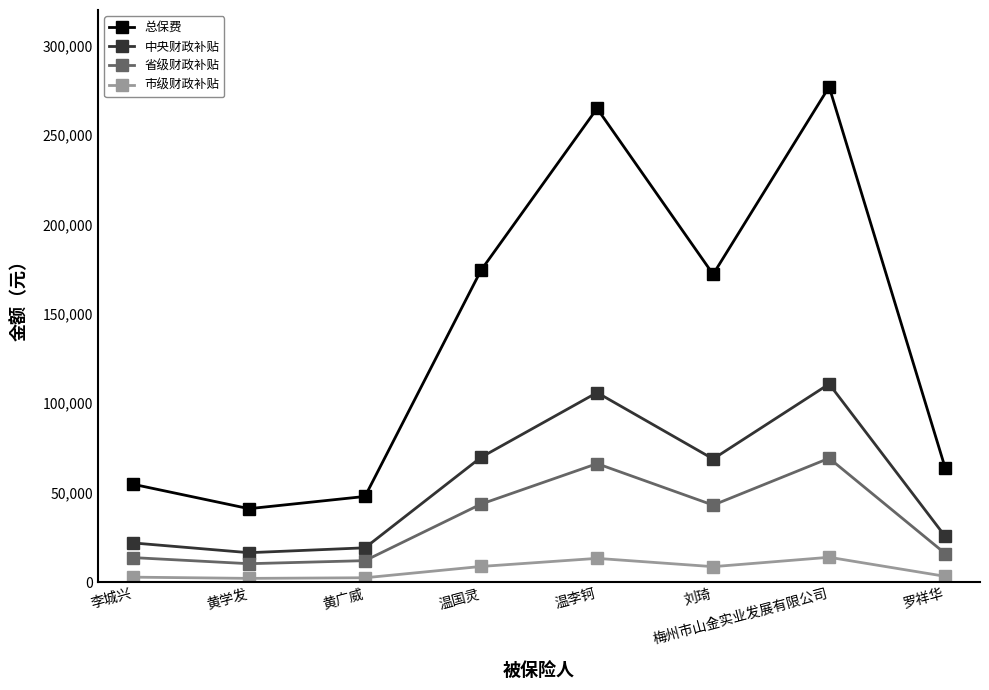

Count the number of categories in the chart.

8